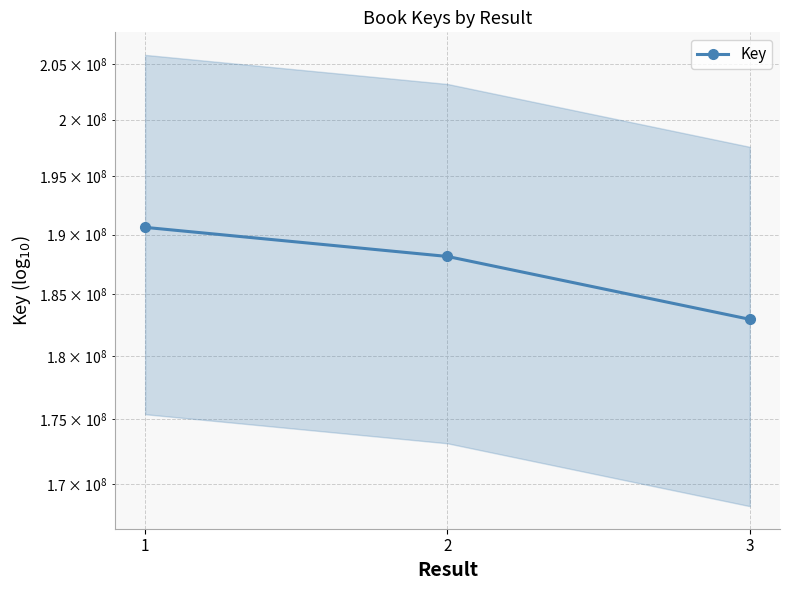

Reading right to left, extract all data points from this chart.

182955171	188158306	190617283